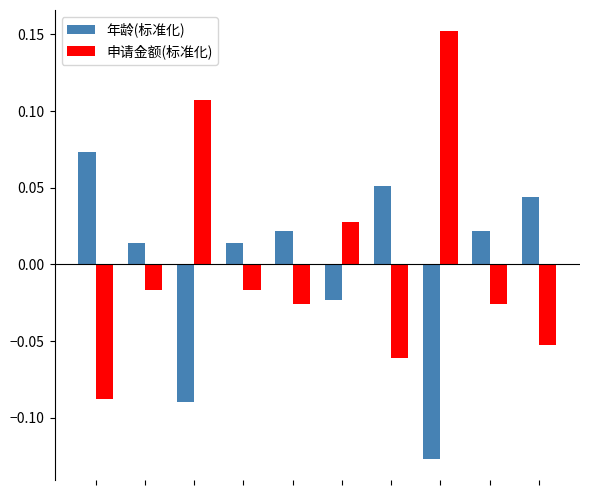

Which series has the widest spread of values?

申请金额(标准化)